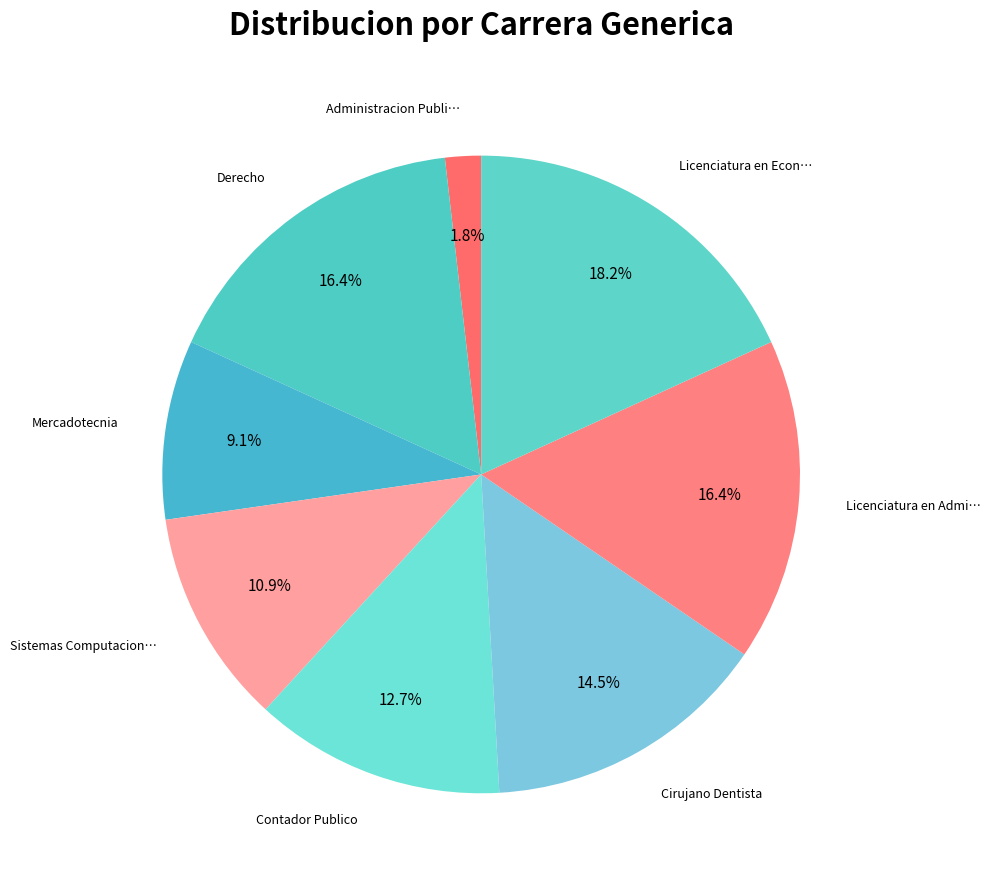

Count the number of slices in the pie.

8